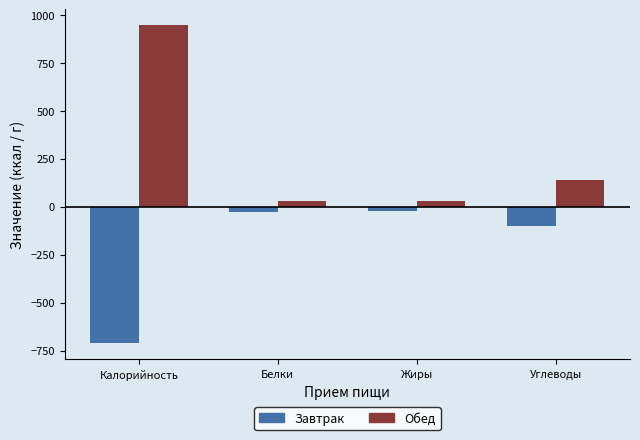

What is the spread (max minus min) of values at Калорийность?

1657.6